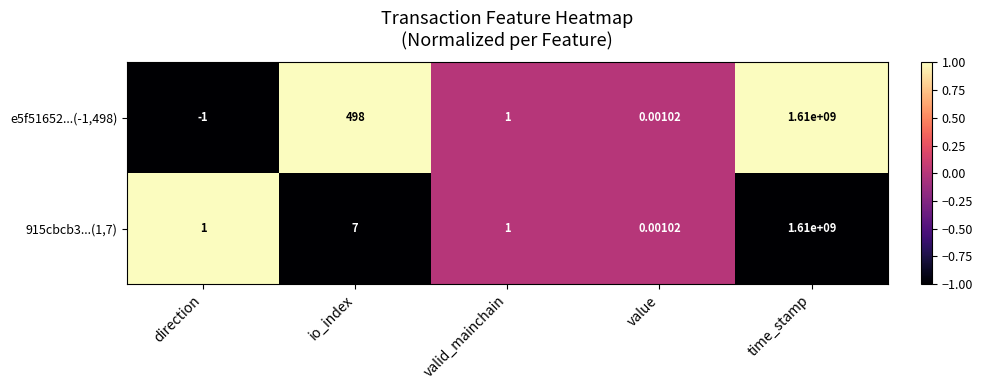

Where does the e5f51652...(-1,498) series first go above 1?

io_index